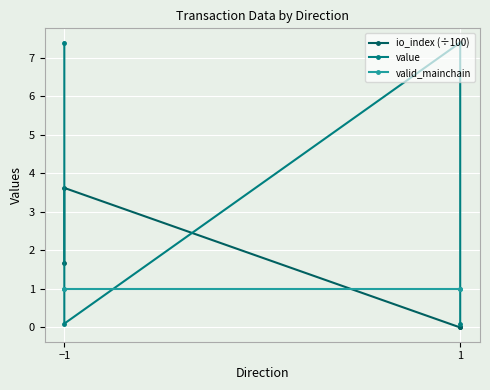

At which label is io_index (÷100) closest to 1?

−1